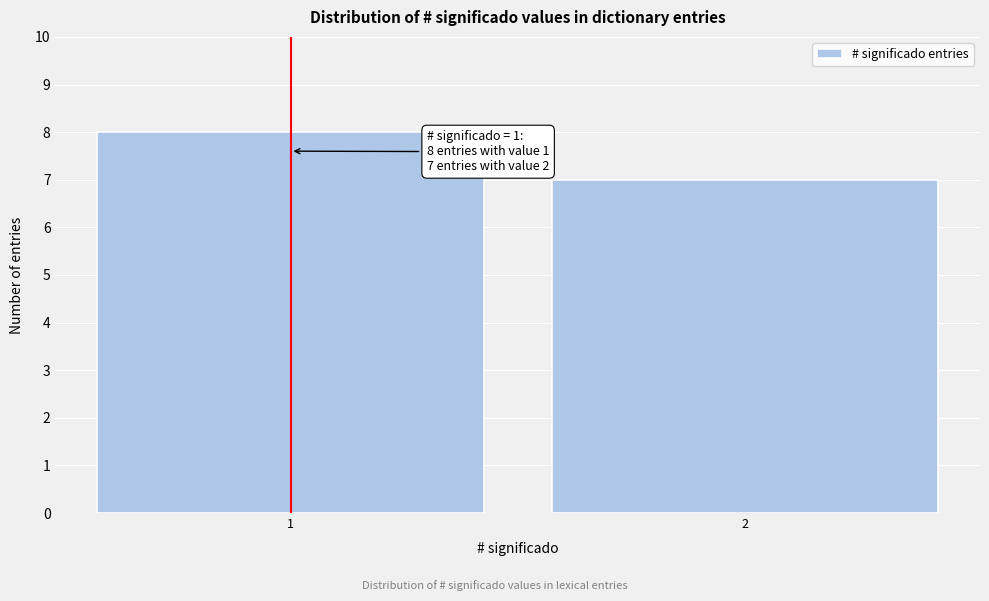

Reading left to right, extract all data points from this chart.

8	7